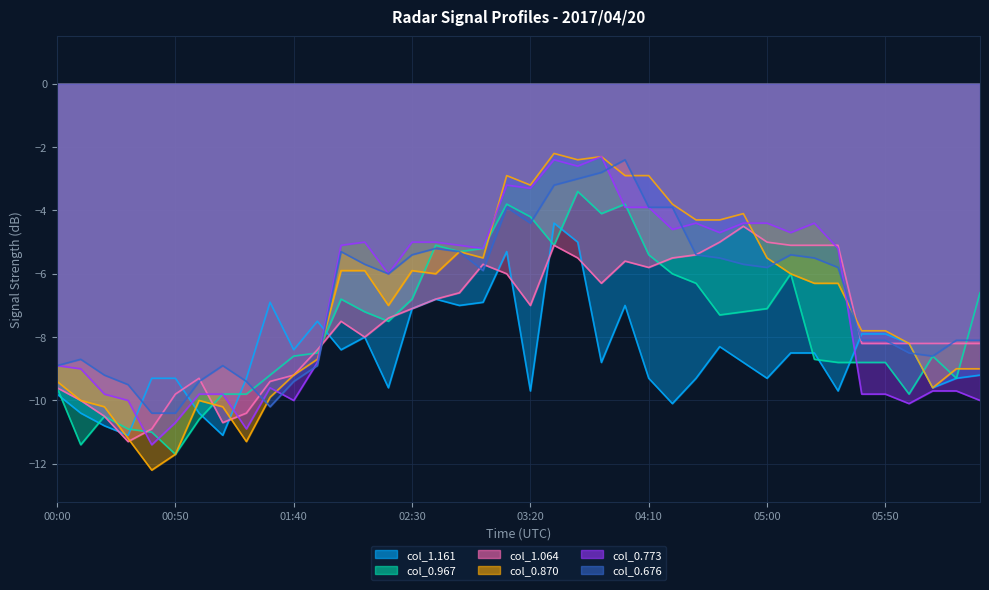

What is the sum of the col_0.870 values at 05:10 and 06:20?

-15.0